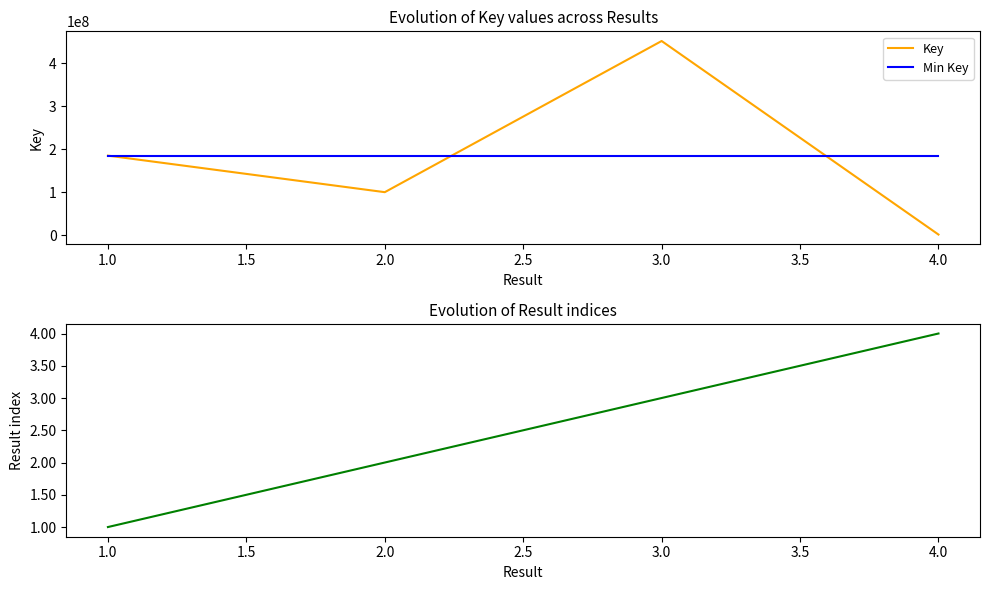

What is the maximum value for Key?

452099916